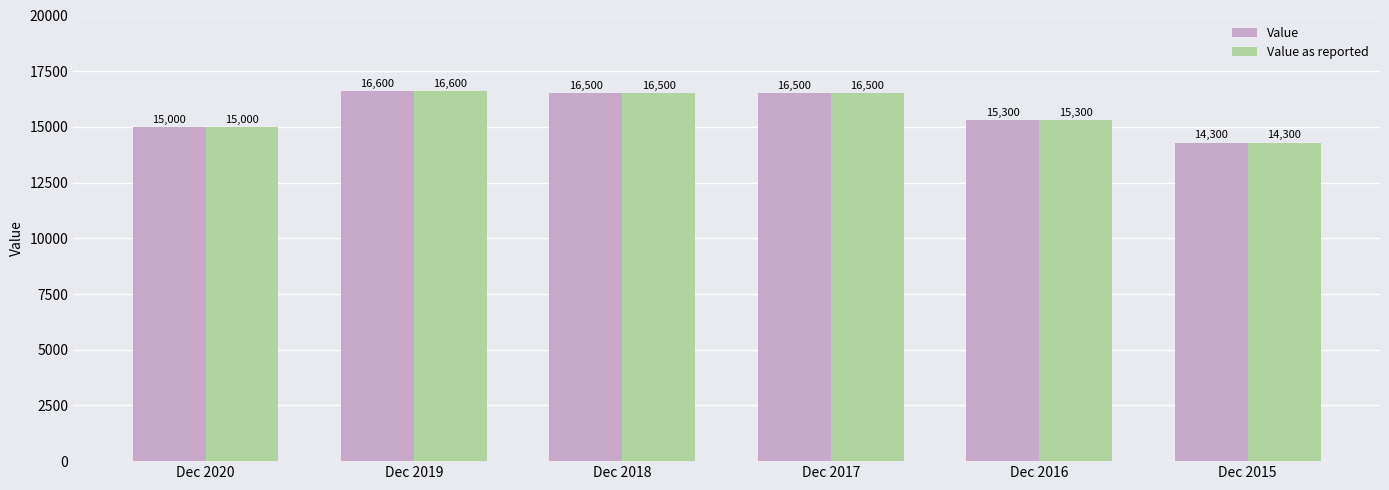

Reading right to left, list all the values displayed in this chart.

Value: Dec 2015=14300	Dec 2016=15300	Dec 2017=16500	Dec 2018=16500	Dec 2019=16600	Dec 2020=15000
Value as reported: Dec 2015=14300	Dec 2016=15300	Dec 2017=16500	Dec 2018=16500	Dec 2019=16600	Dec 2020=15000